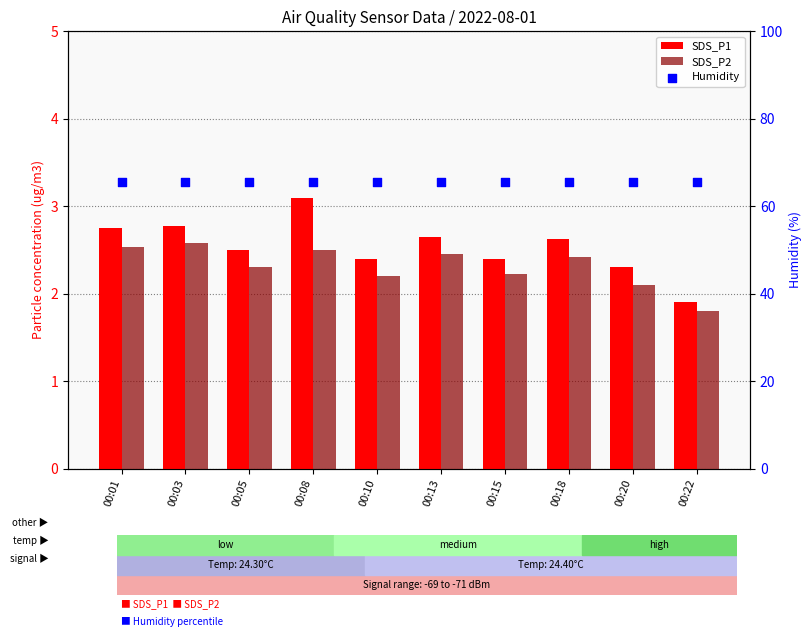

What are all the series names shown in the legend?

SDS_P1, SDS_P2, Humidity